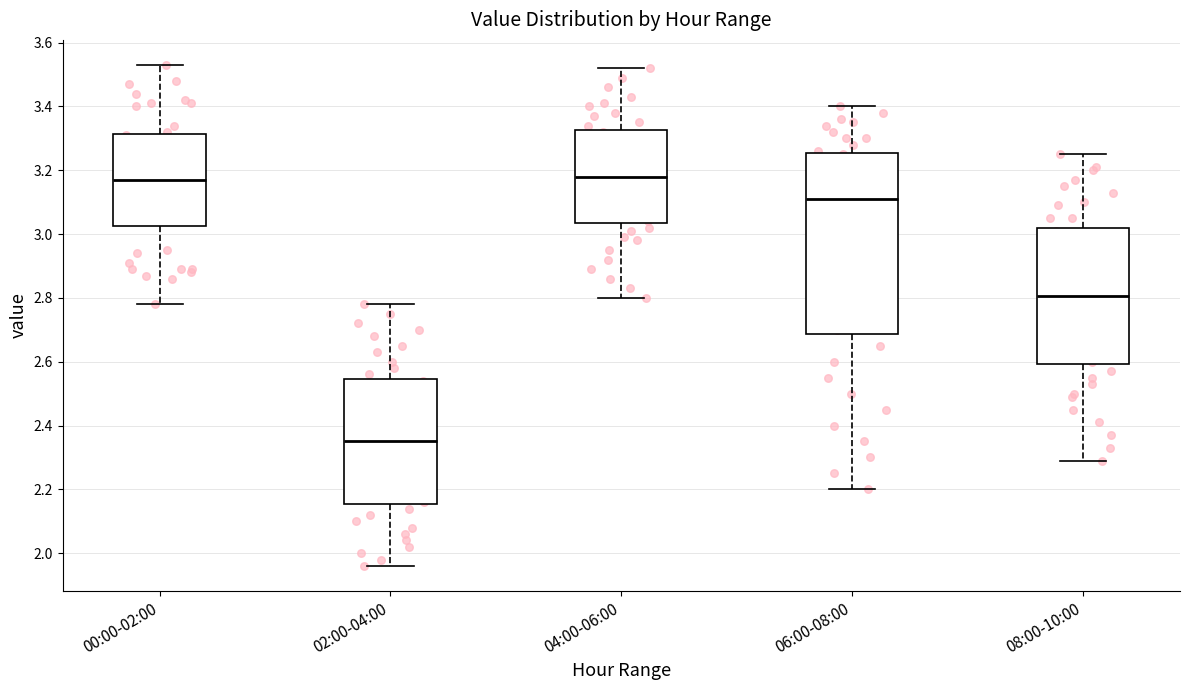

Reading left to right, read every box against the y-axis: the position of its median line, the range the box covers, and the ends of its whiskers. The values are not printed on the chart, so give them approximately, as read against the axis.

00:00-02:00: median 3.18, box 3.02 to 3.32, whiskers 2.78 to 3.54
02:00-04:00: median 2.36, box 2.16 to 2.54, whiskers 1.96 to 2.78
04:00-06:00: median 3.18, box 3.04 to 3.32, whiskers 2.80 to 3.52
06:00-08:00: median 3.12, box 2.68 to 3.26, whiskers 2.20 to 3.40
08:00-10:00: median 2.80, box 2.60 to 3.02, whiskers 2.30 to 3.26